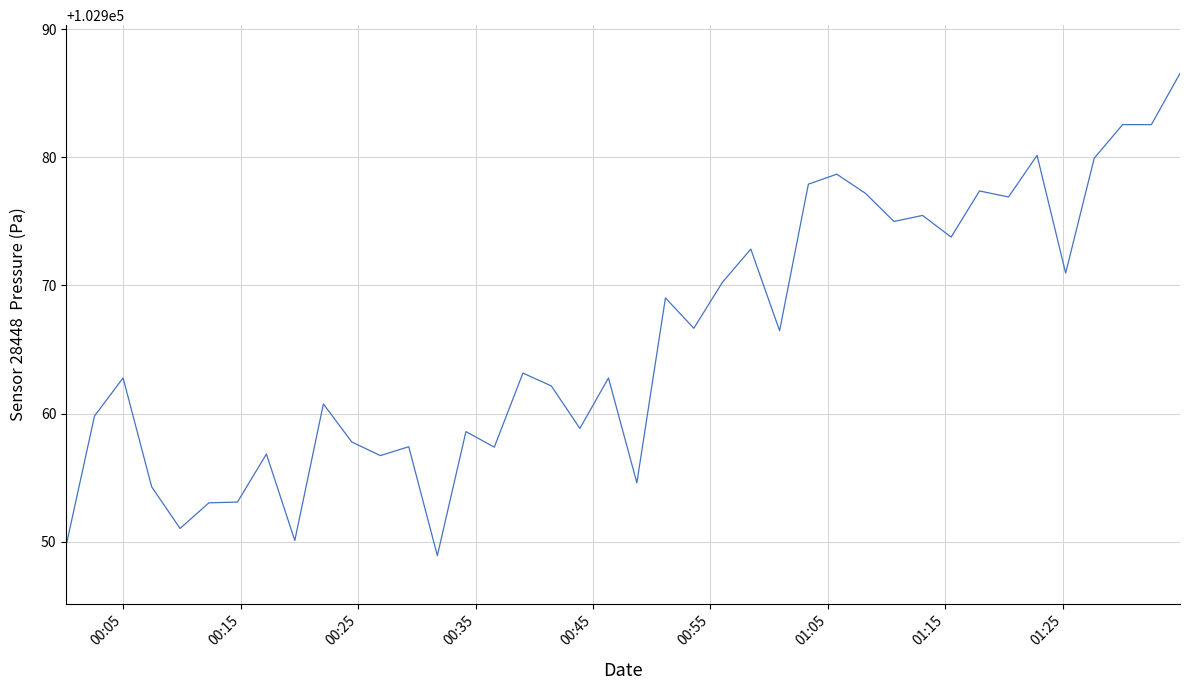

What is the maximum value shown in the chart?

102986.6